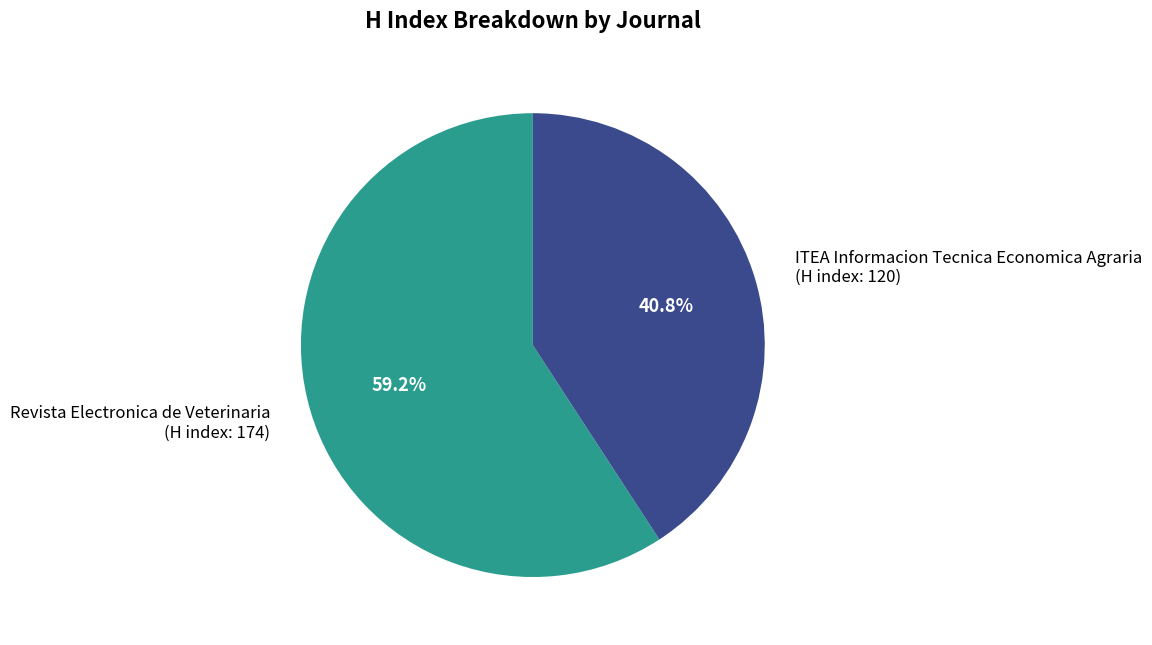

True or false: Revista Electronica de Veterinaria accounts for 59% of the total.

True